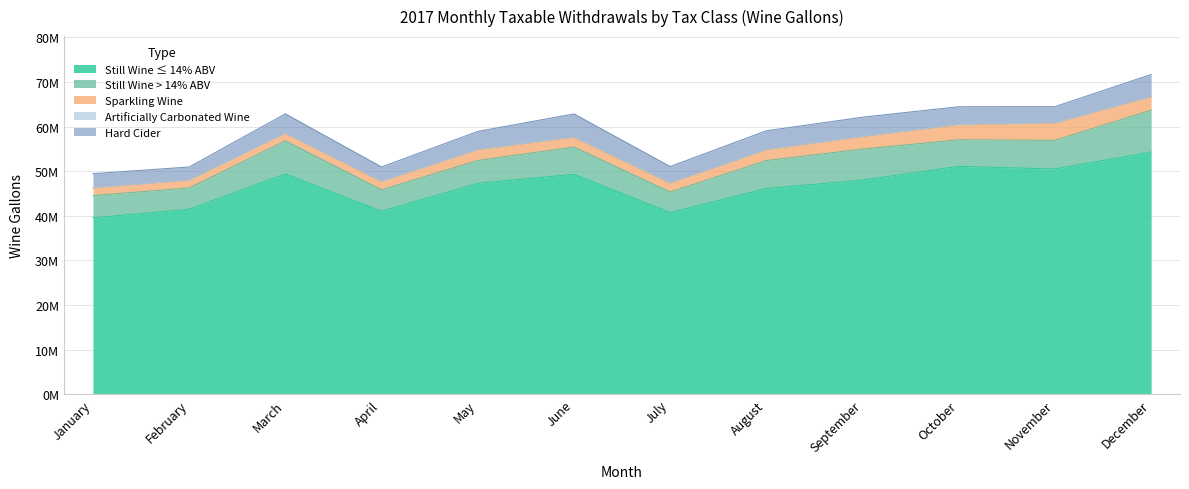

Rank the series at January from highest to lowest value.

Still Wine ≤ 14% ABV, Still Wine > 14% ABV, Hard Cider, Sparkling Wine, Artificially Carbonated Wine